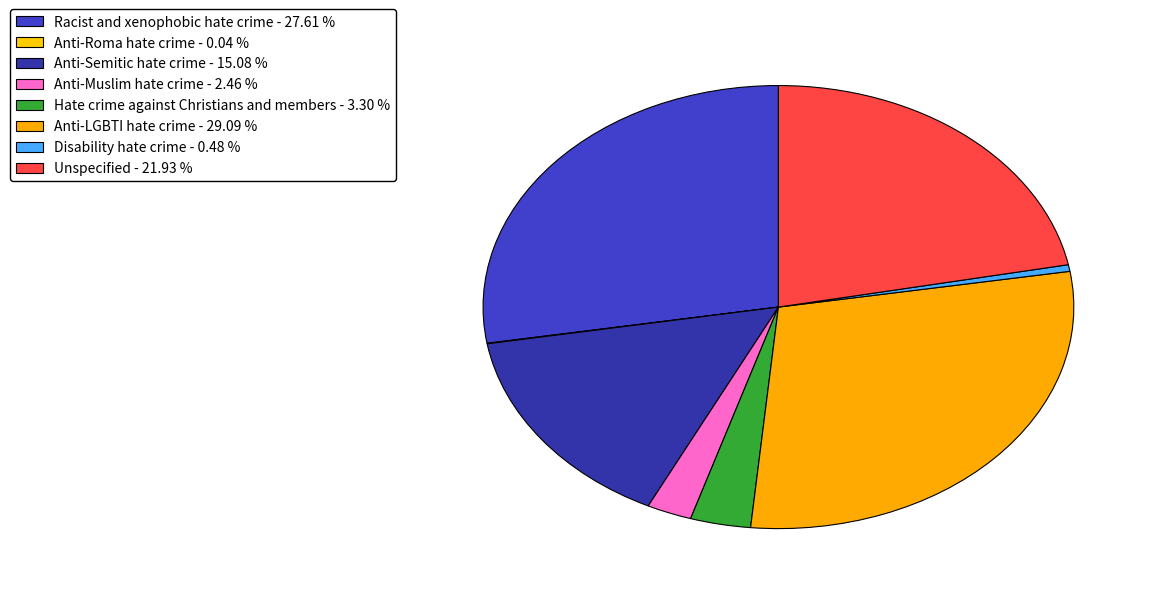

To the nearest percent, what is the combined percentage of Racist and xenophobic hate crime and Anti-Semitic hate crime?

43%